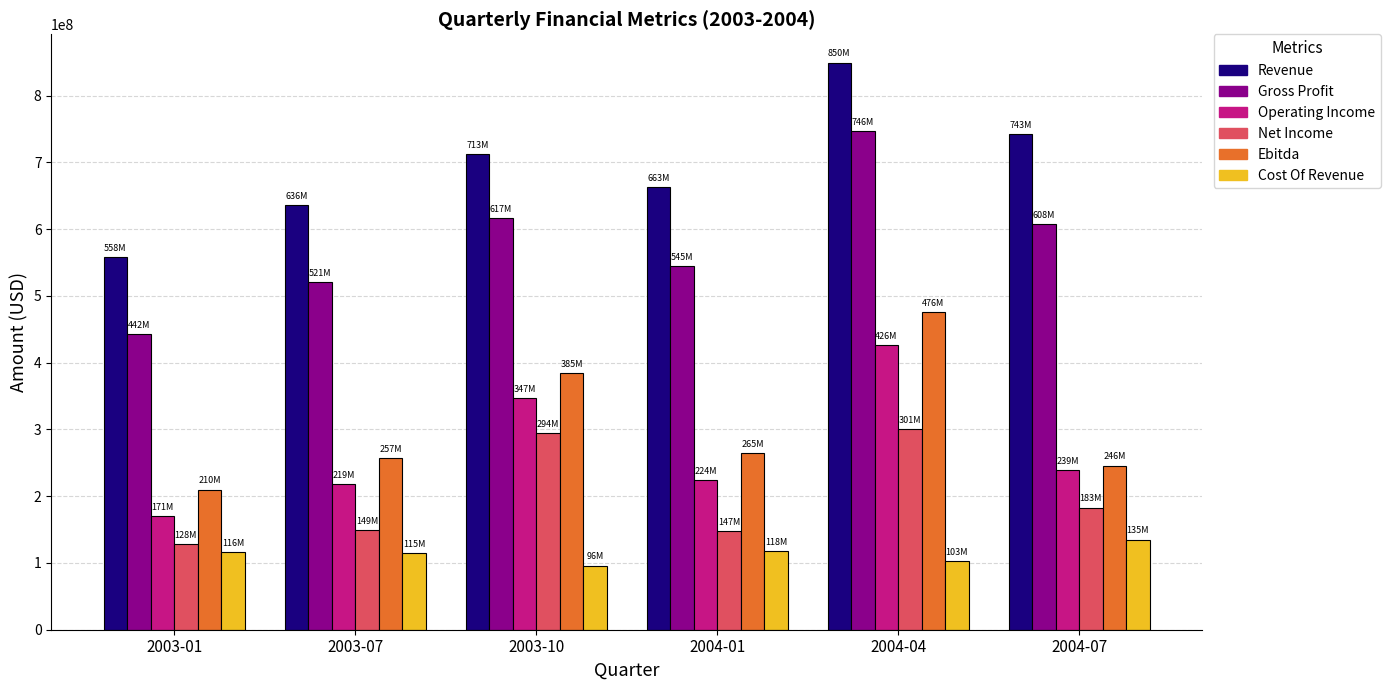

List the series in order of their peak value, highest first.

Revenue, Gross Profit, Ebitda, Operating Income, Net Income, Cost Of Revenue